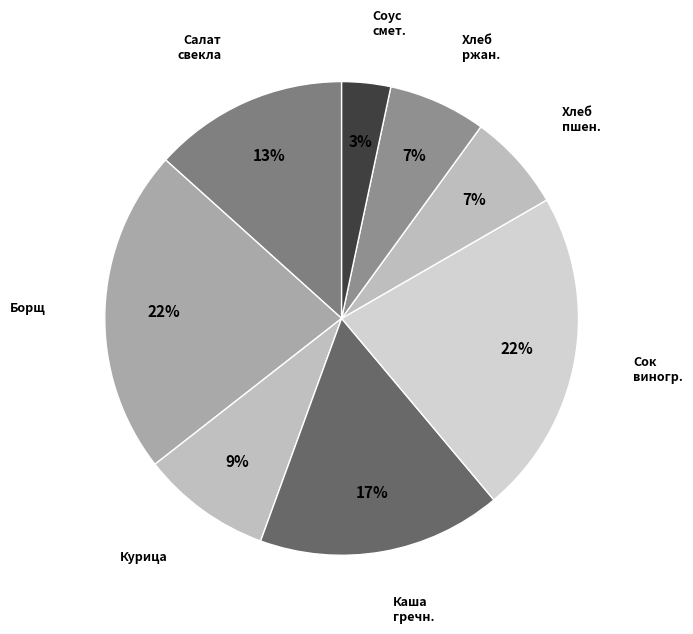

To the nearest percent, what percentage of the pie is Салат свекла?

13%